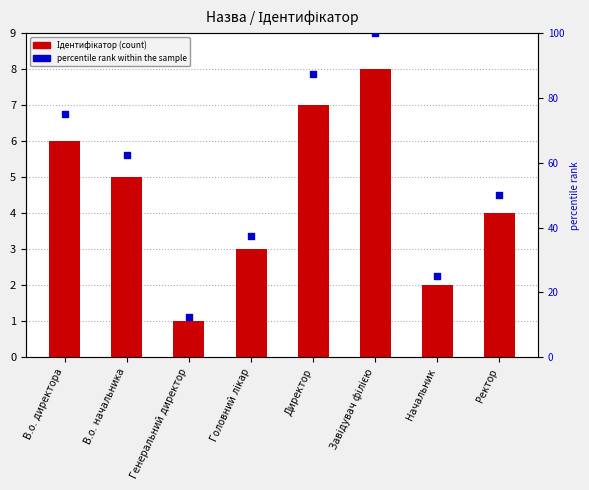

At which category is the sum across all series the highest?

Завідувач філією